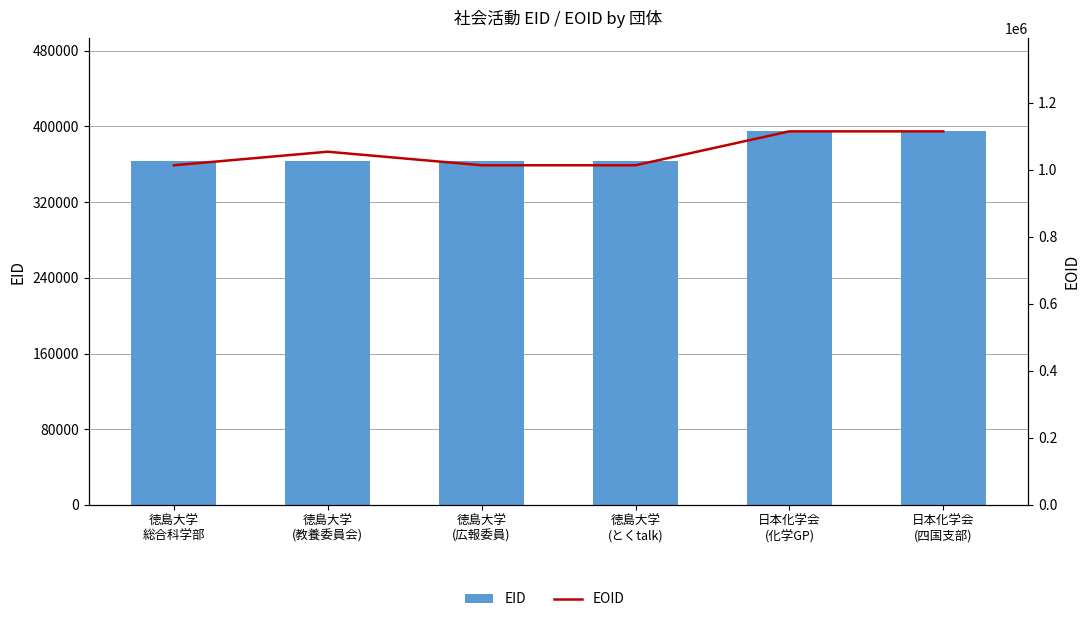

The EOID series shows 1013306 at 徳島大学
総合科学部. True or false?

True